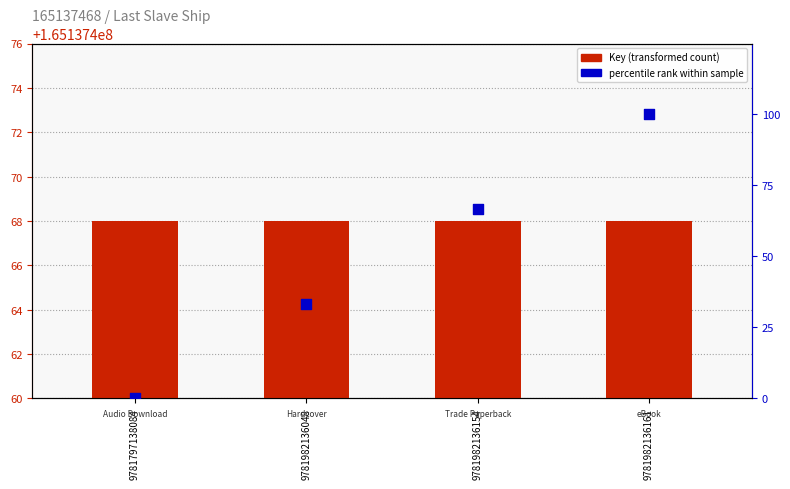

Is the value of Key (ID) at 9781797138084 greater than the value of percentile rank within sample at 9781982136048?

Yes